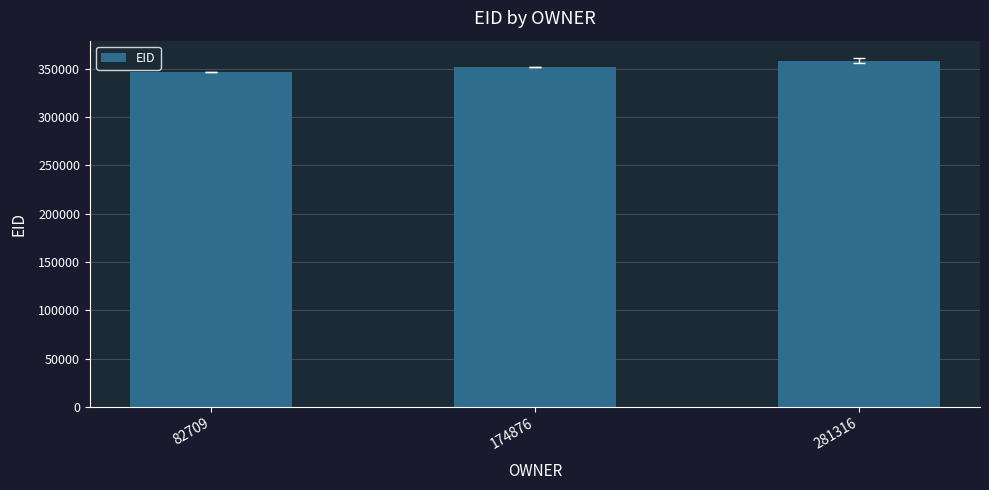

Which has a higher value, 281316 or 82709?

281316